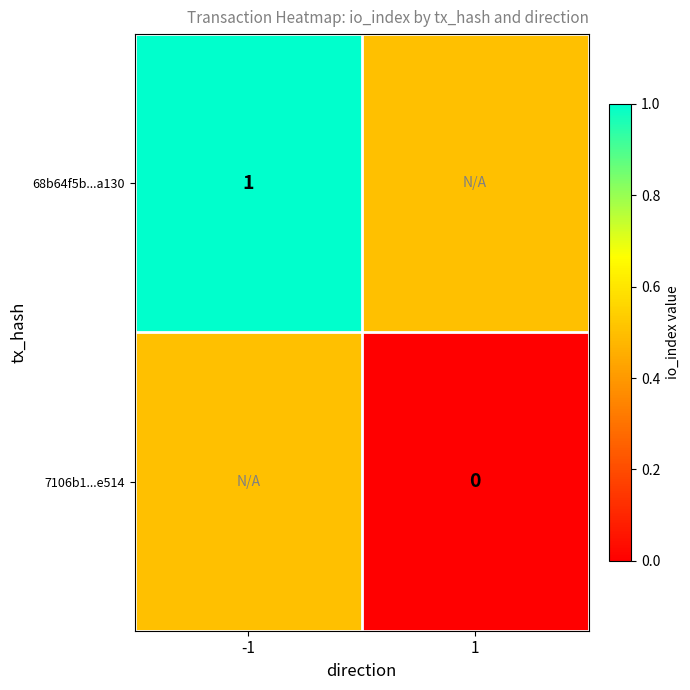

Is the value of 68b64f5b...a130 at -1 greater than the value of 7106b1...e514 at 1?

Yes